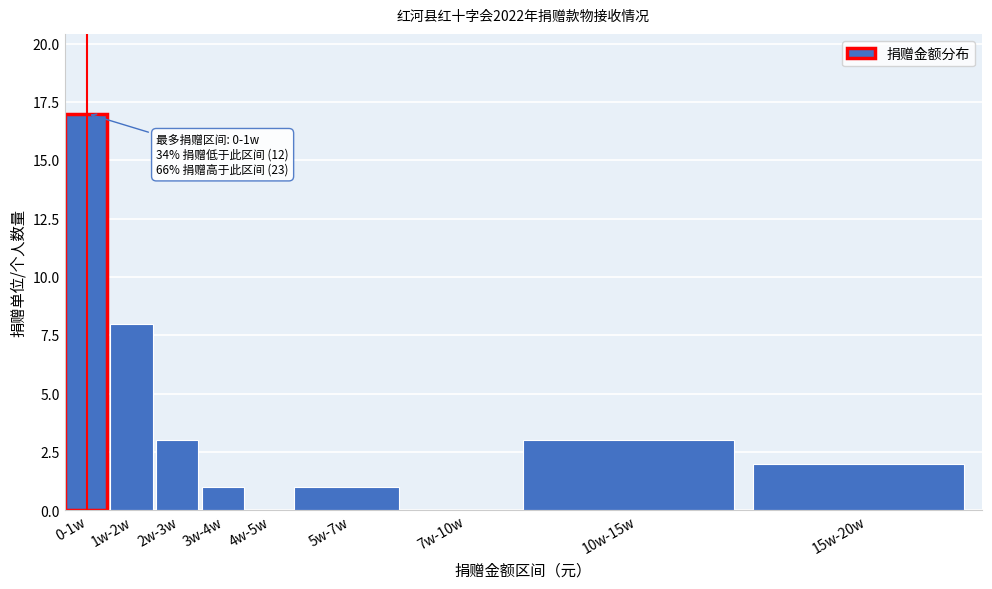

Reading right to left, extract all data points from this chart.

15w-20w=2	10w-15w=3	7w-10w=0	5w-7w=1	4w-5w=0	3w-4w=1	2w-3w=3	1w-2w=8	0-1w=17